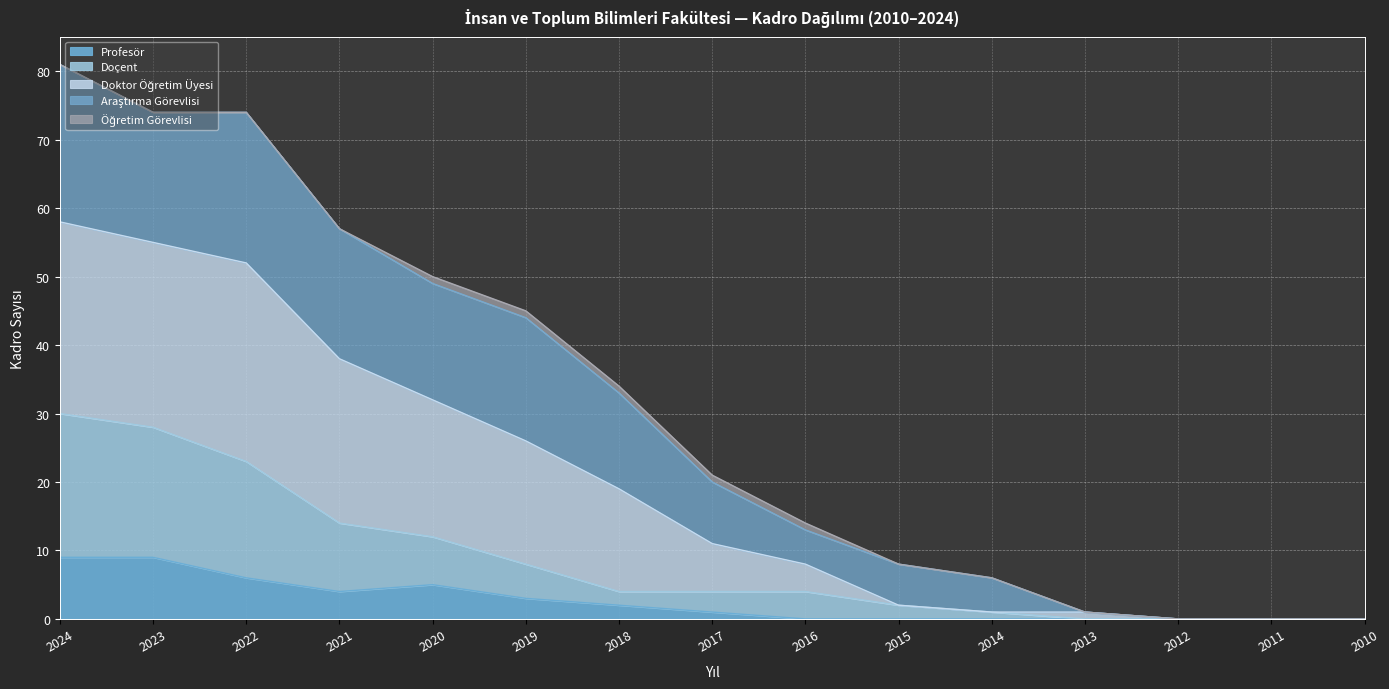

What is the maximum value for Profesör?

9